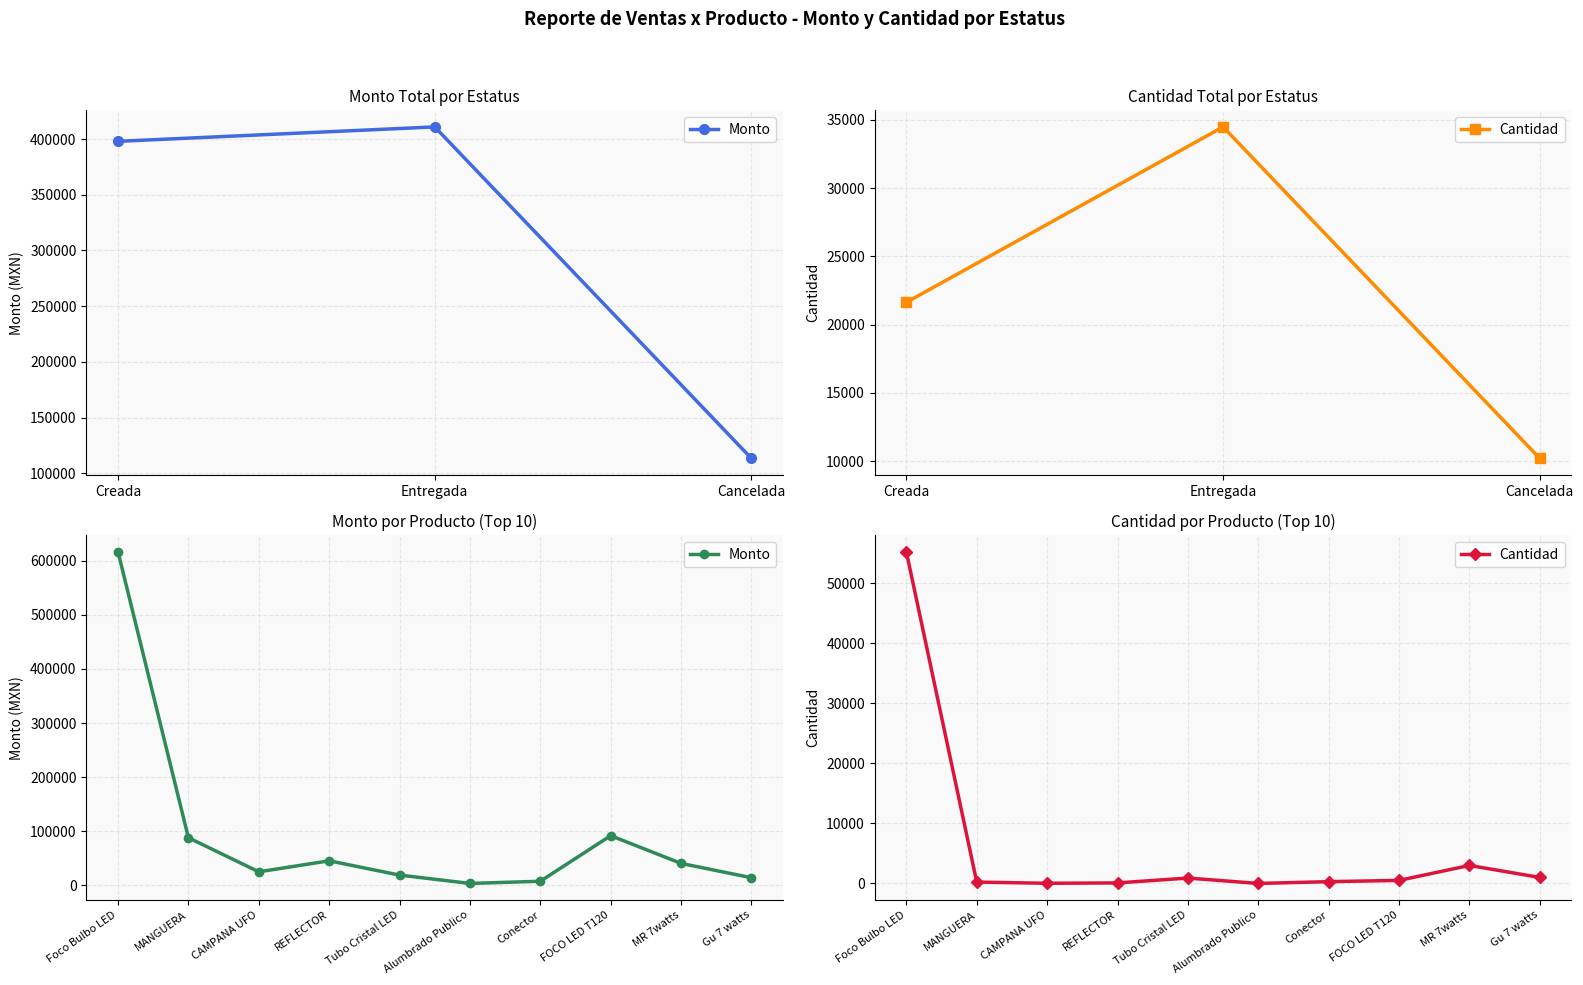

At MR 7watts, list the series in order from smallest to largest.

Cantidad, Monto